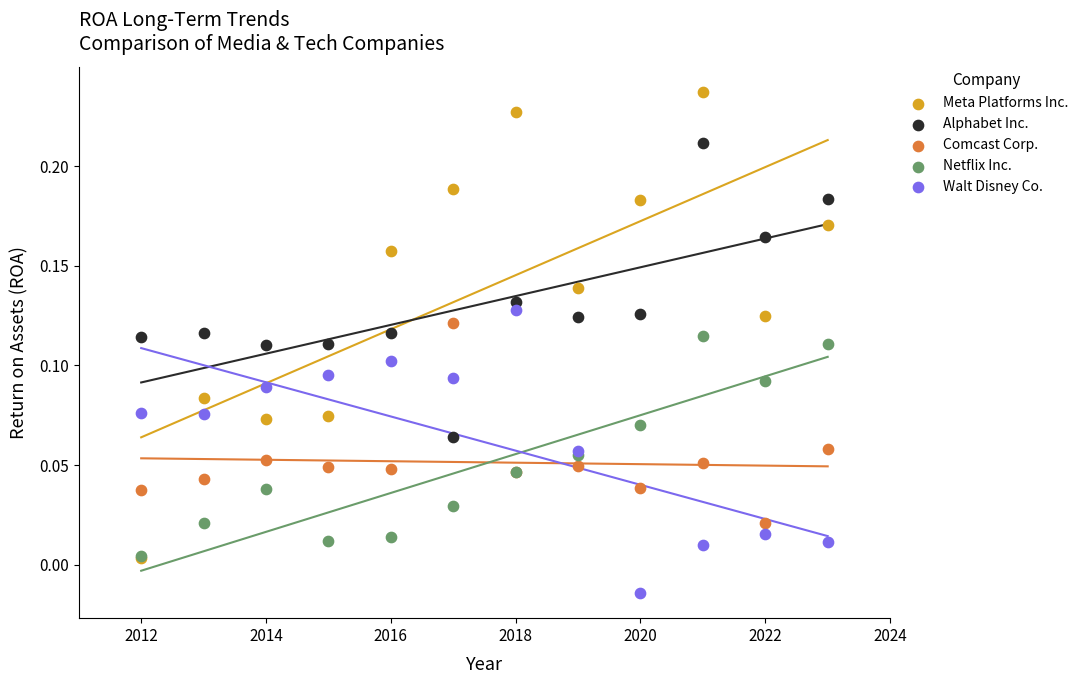

What are all the series names shown in the legend?

Meta Platforms Inc., Alphabet Inc., Comcast Corp., Netflix Inc., Walt Disney Co.